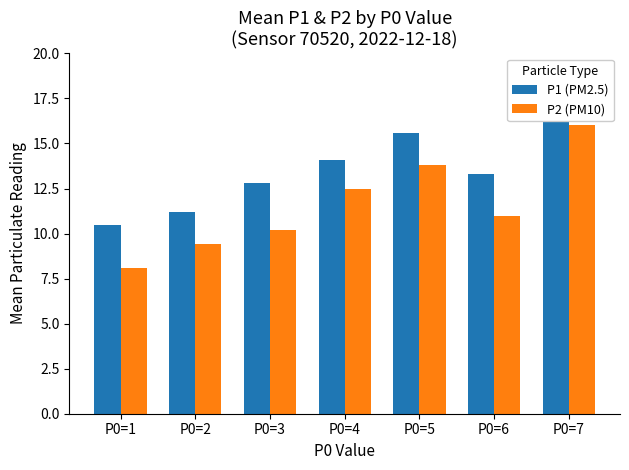

List the labels in order of P2 (PM10) value, largest first.

P0=7, P0=5, P0=4, P0=6, P0=3, P0=2, P0=1